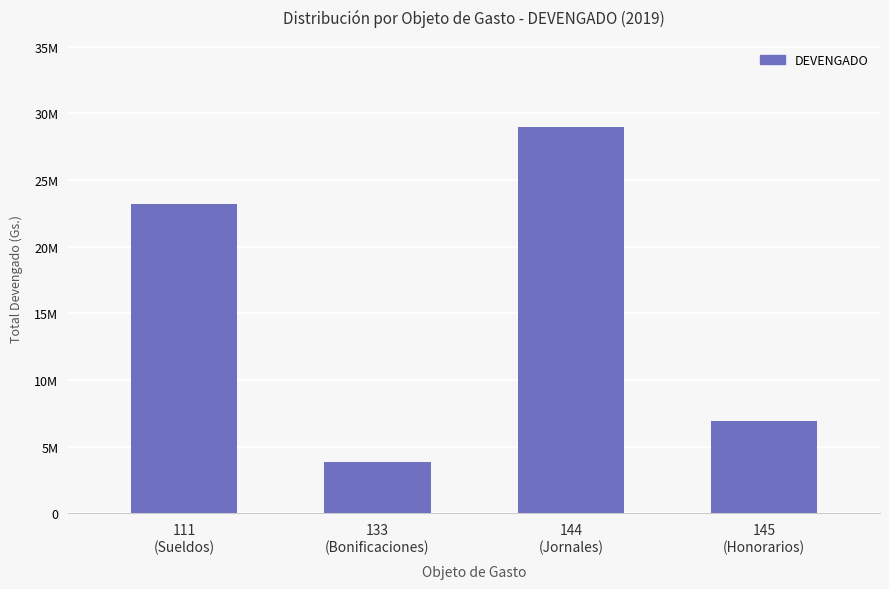

What is the average value?

15716250